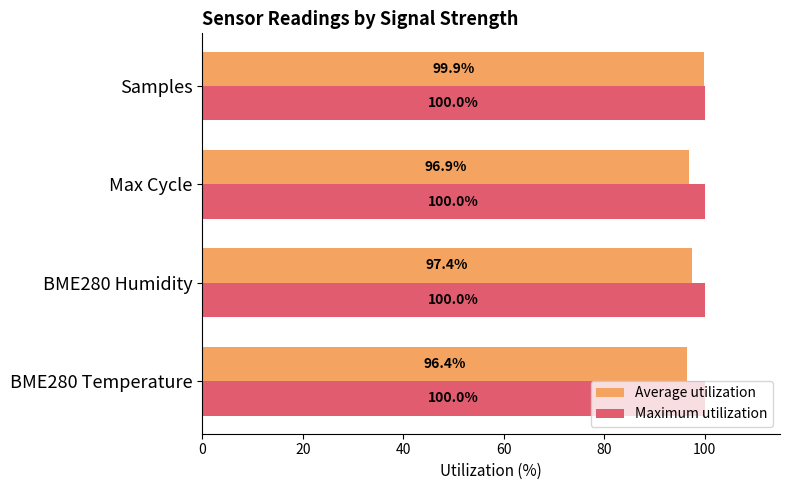

What is the difference between the highest and lowest values at BME280 Temperature?

3.6